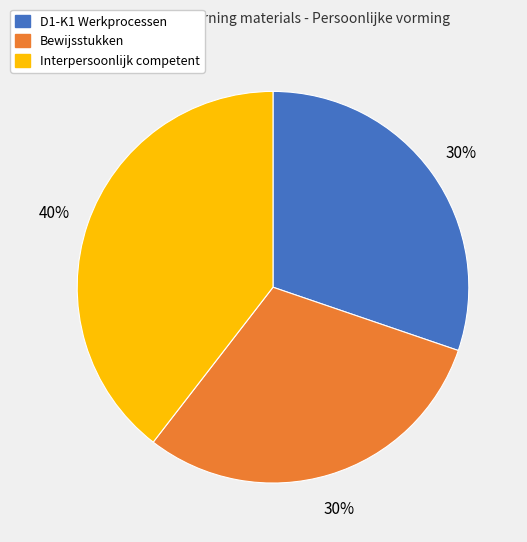

Does any single category account for the majority?

No